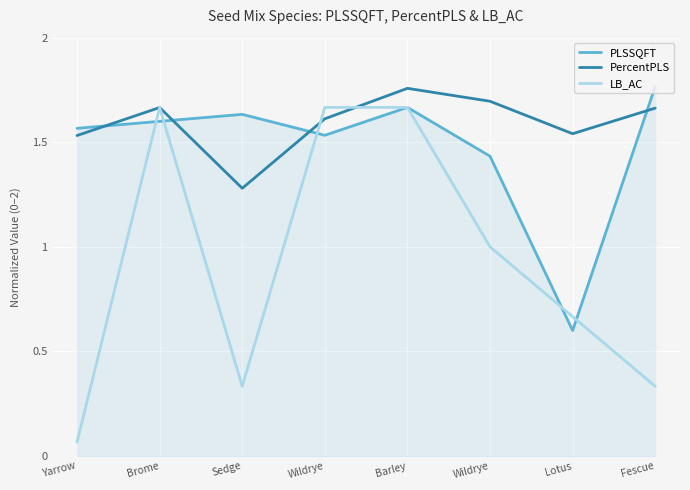

Reading left to right, extract all data points from this chart.

PLSSQFT: Yarrow=1.6	Brome=1.6	Sedge=1.6	Wildrye=1.5	Barley=1.7	Wildrye=1.4	Lotus=0.6	Fescue=1.8
PercentPLS: Yarrow=1.5	Brome=1.7	Sedge=1.3	Wildrye=1.6	Barley=1.8	Wildrye=1.7	Lotus=1.5	Fescue=1.7
LB_AC: Yarrow=0.1	Brome=1.7	Sedge=0.3	Wildrye=1.7	Barley=1.7	Wildrye=1.0	Lotus=0.7	Fescue=0.3